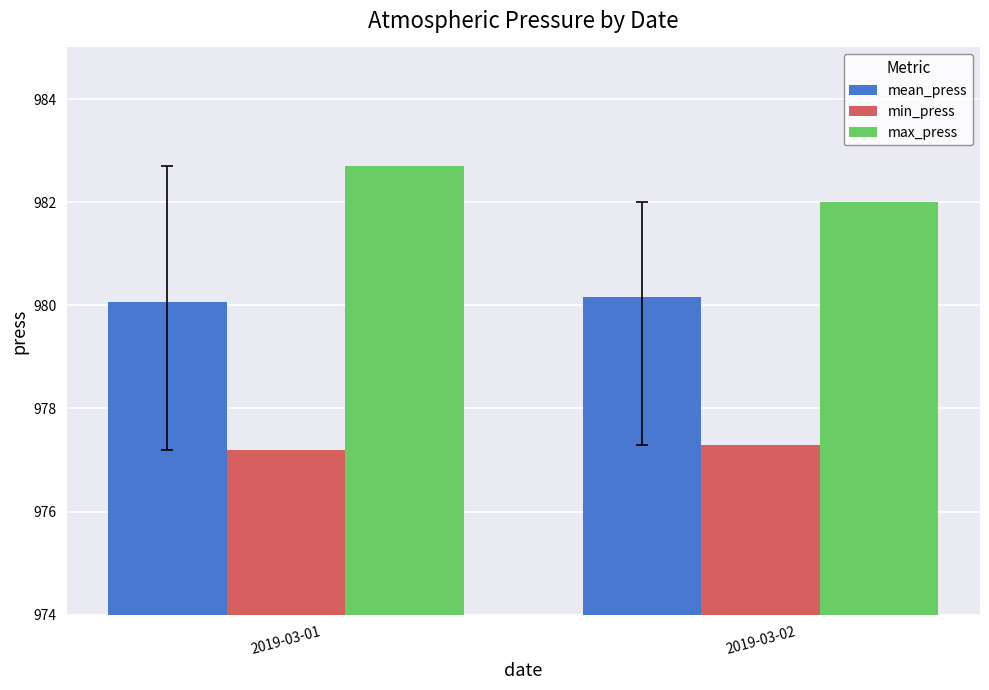

The value of mean_press at 2019-03-02 is 506.7. True or false?

False